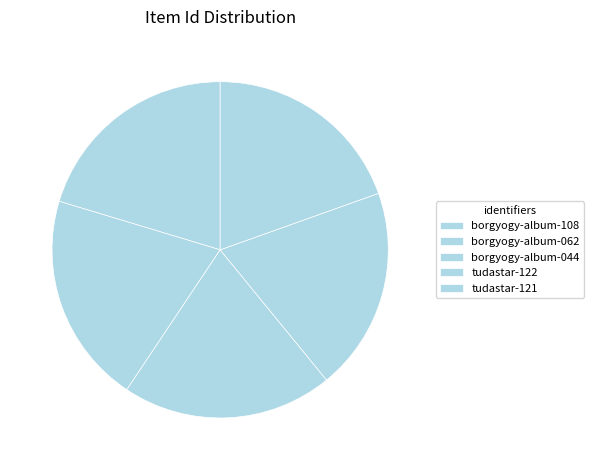

Count the number of slices in the pie.

5